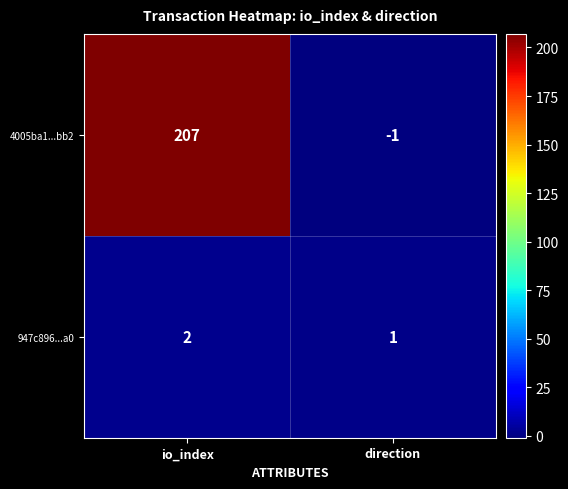

What is the total value across all series at io_index?

209